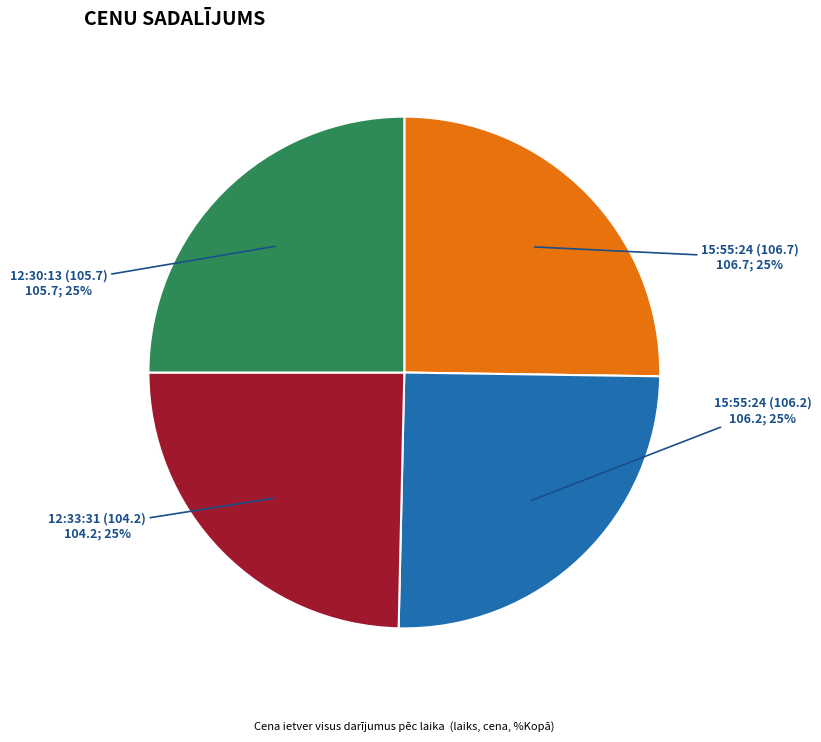

What percentage is the 12:33:31 (104.2) slice, to the nearest percent?

25%